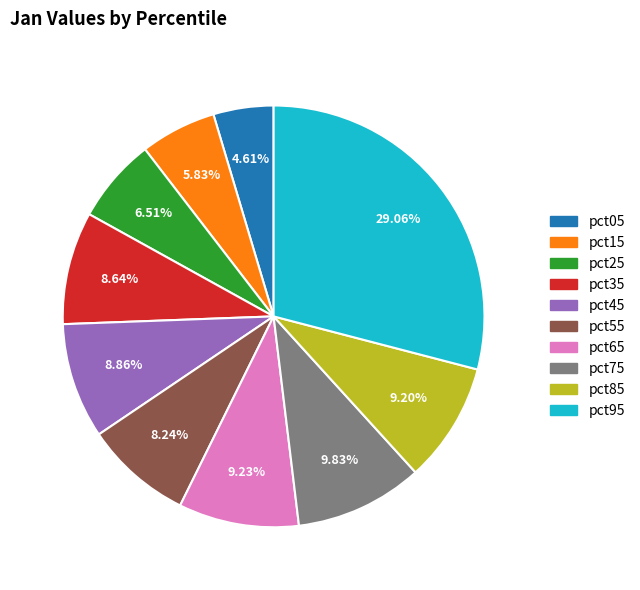

To the nearest percent, what is the combined percentage of pct35 and pct75?

18%